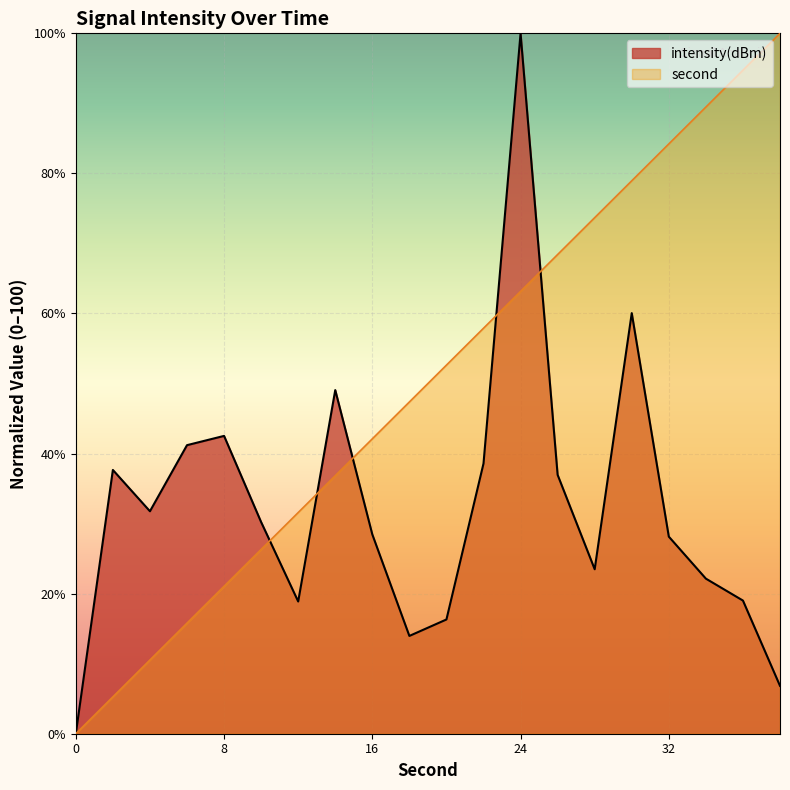

Where is second_norm nearest to the value 50?

20